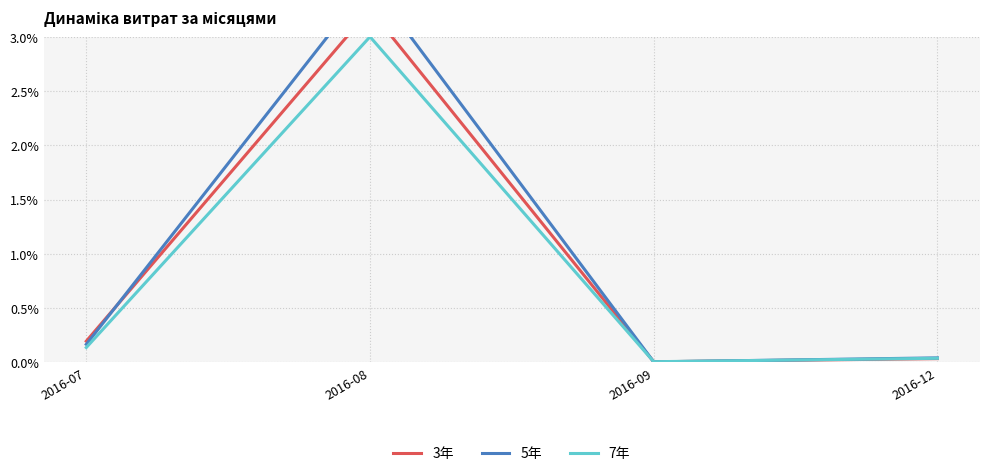

Where do 5年 and 7年 first cross each other?

2016-08 and 2016-09